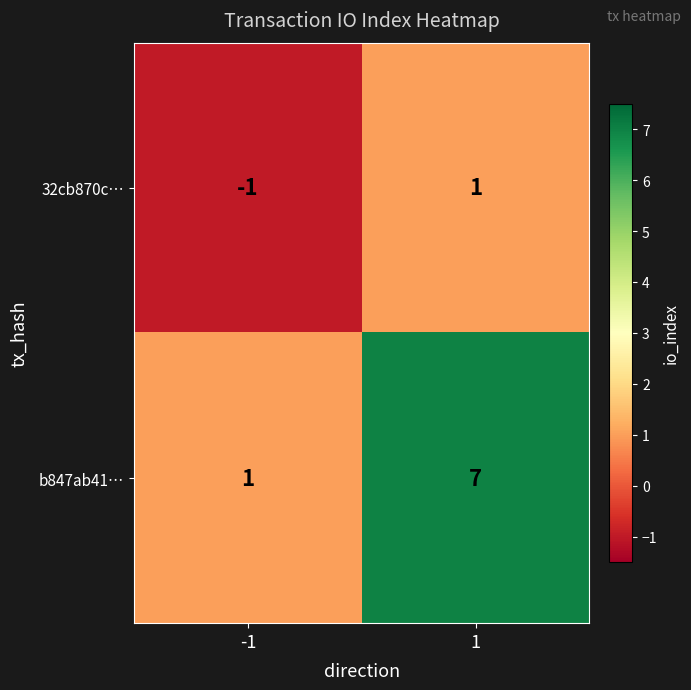

How many values in the b847ab41… series are below 7?

1